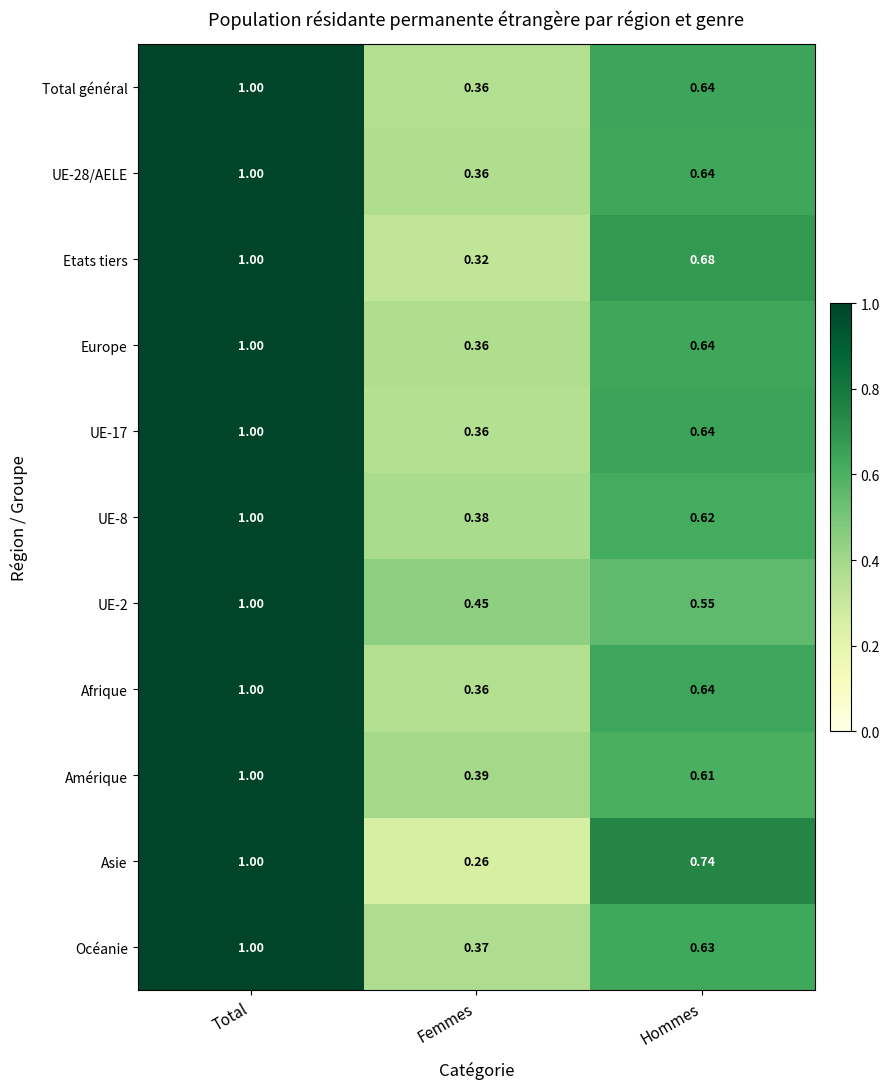

Which series has the widest spread of values?

Asie